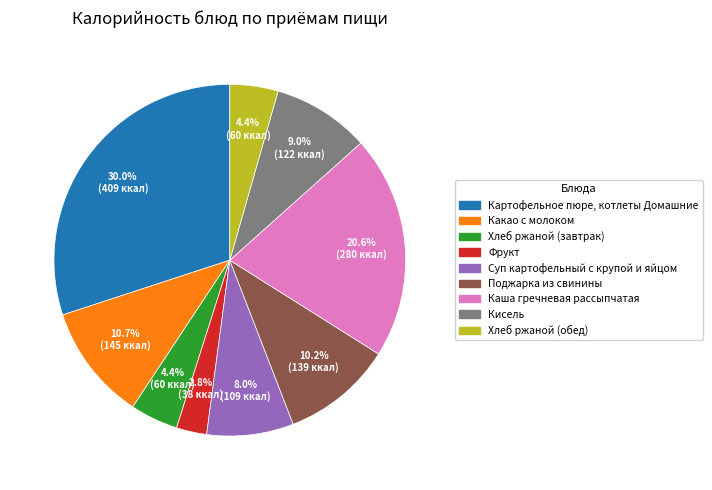

Approximately how many times larger is the value at Кисель compared to Суп картофельный с крупой и яйцом?

1.1